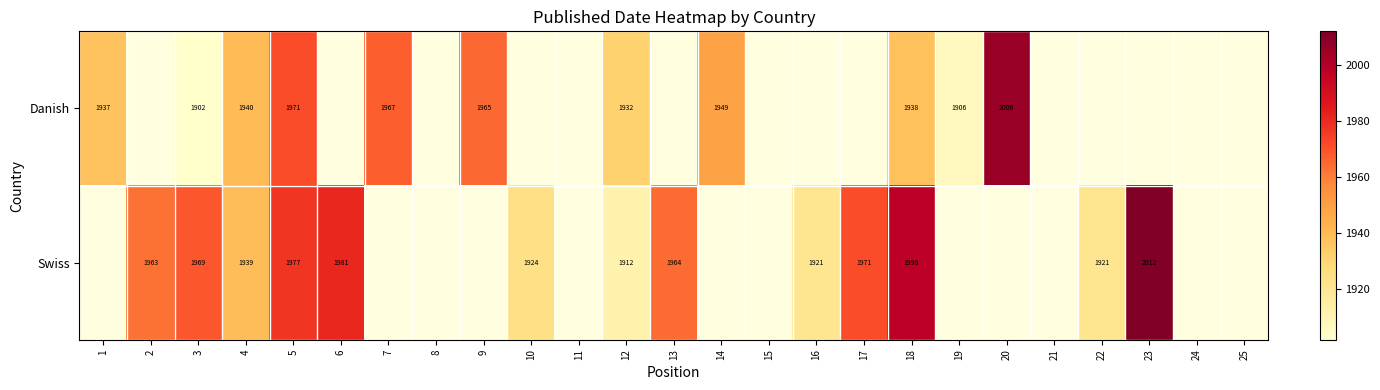

The Swiss series shows 977 at 3. True or false?

False